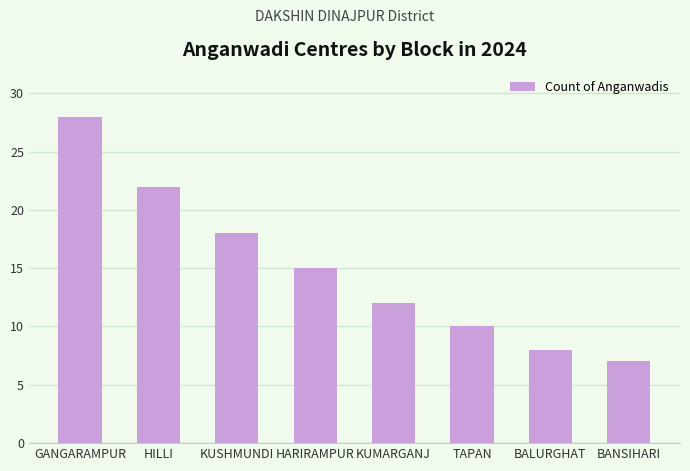

Where does the data first go above 15?

GANGARAMPUR